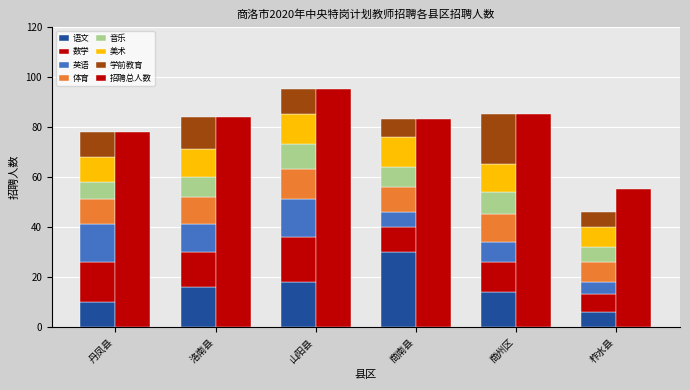

How many data points are above 84?

2